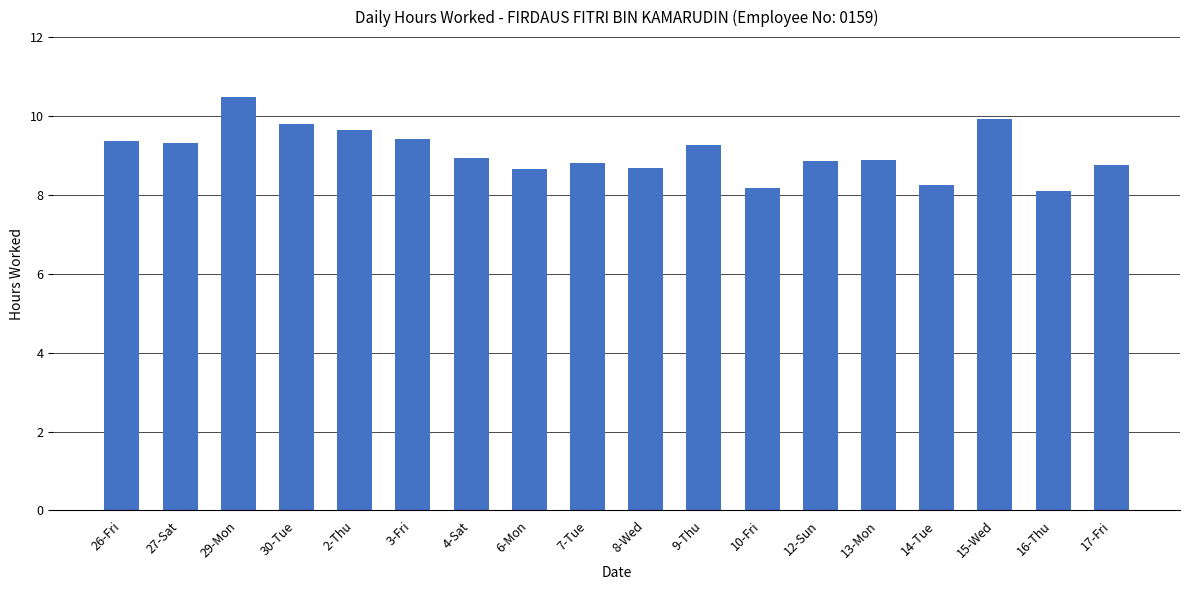

Are the bars grouped side by side (vs. stacked)?

No